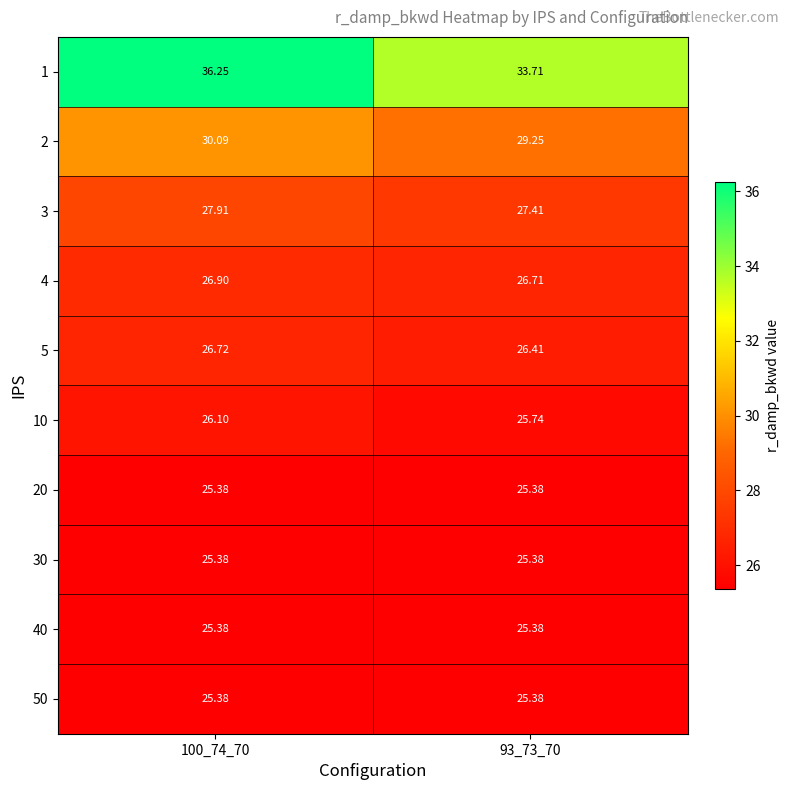

How many distinct data groups are displayed?

10